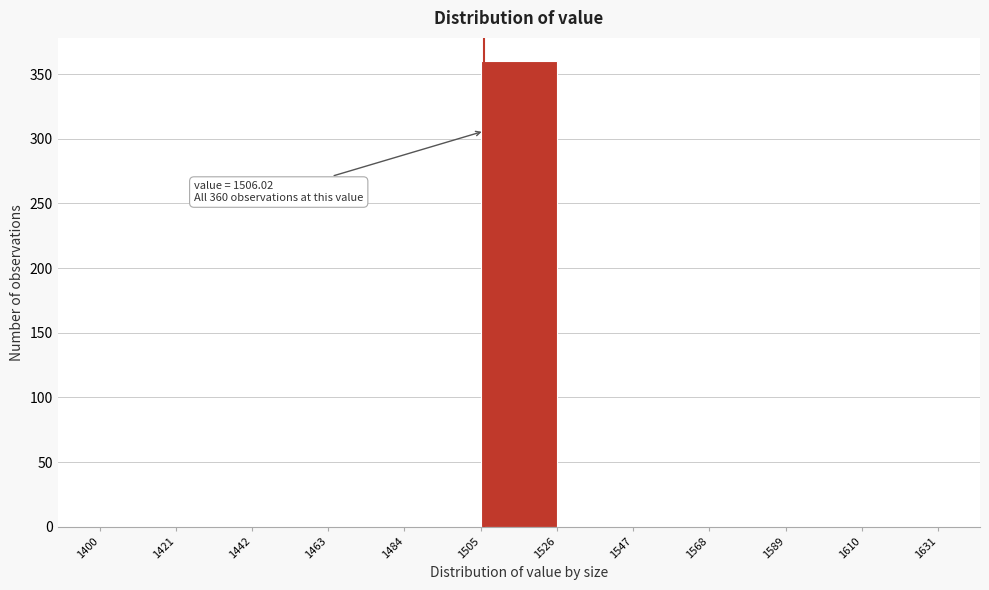

Over which range of the x-axis is the bar tallest?

1505 to 1526